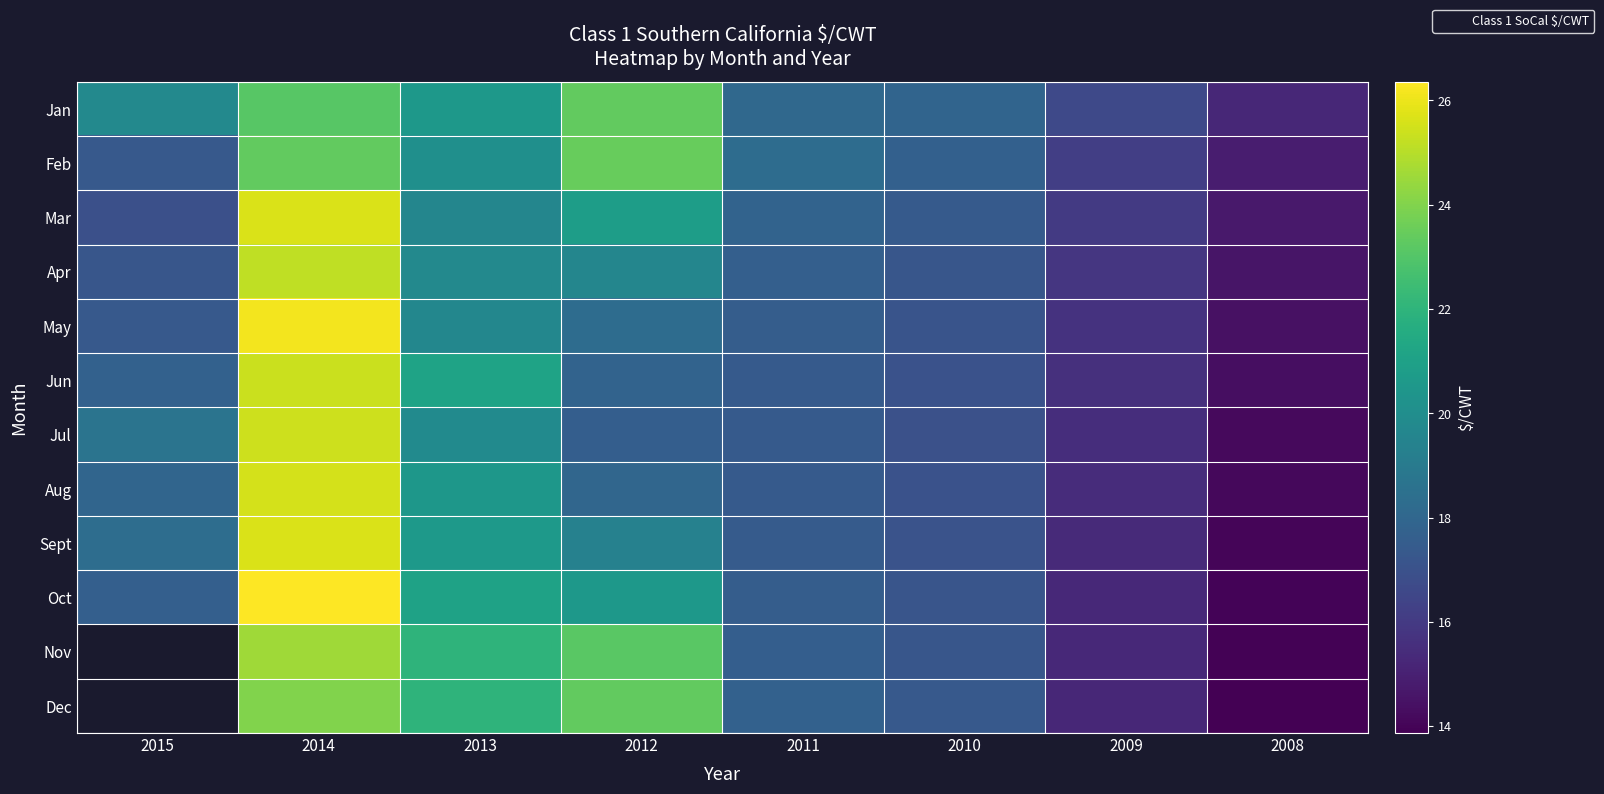

Which has a higher value, 2012 or 2010?

2012